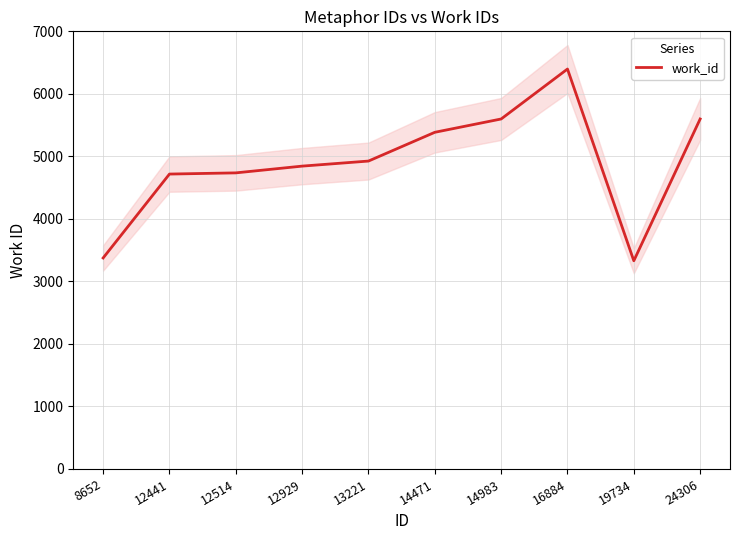

Reading right to left, what are all the values shown in this chart?

5598	3330	6397	5598	5385	4925	4844	4736	4717	3375